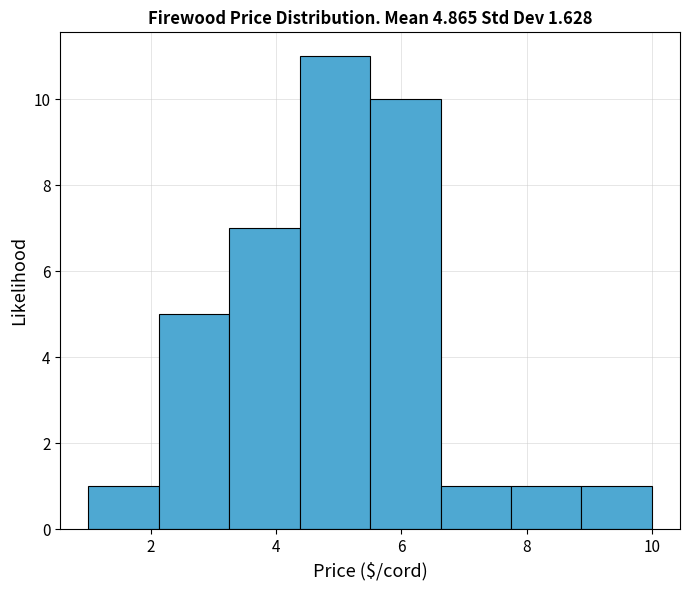

How tall is the bar that spans 8.8 to 10.0 on the x-axis? Neither the bar edges nor the heights are printed on the chart, so give them approximately, as read against the axes.

1